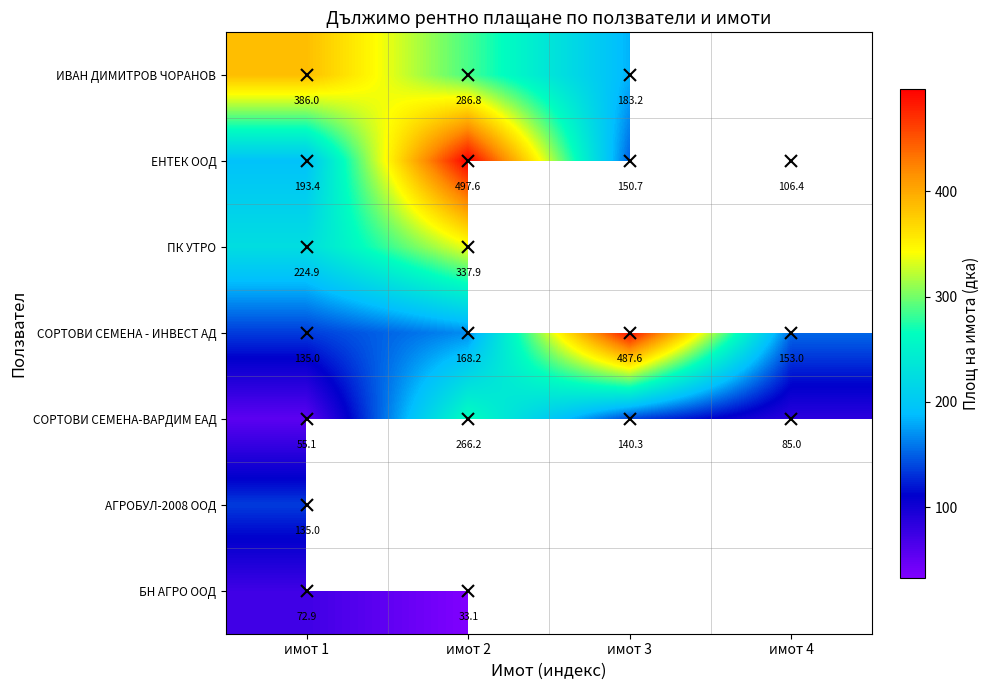

Which category has the lowest value across all series?

имот 2